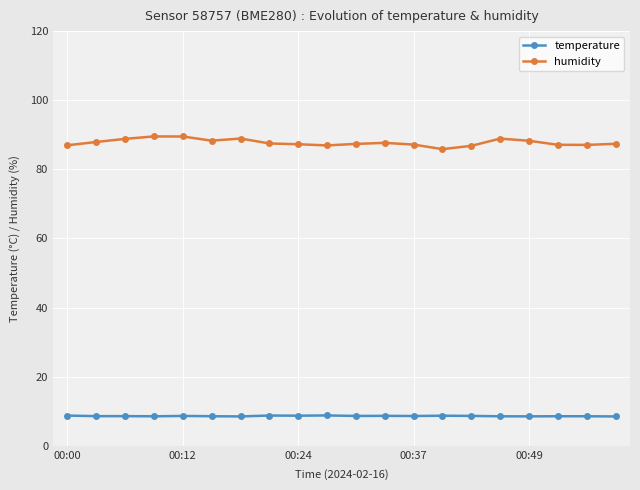

Is this an area chart (filled region under the line)?

No